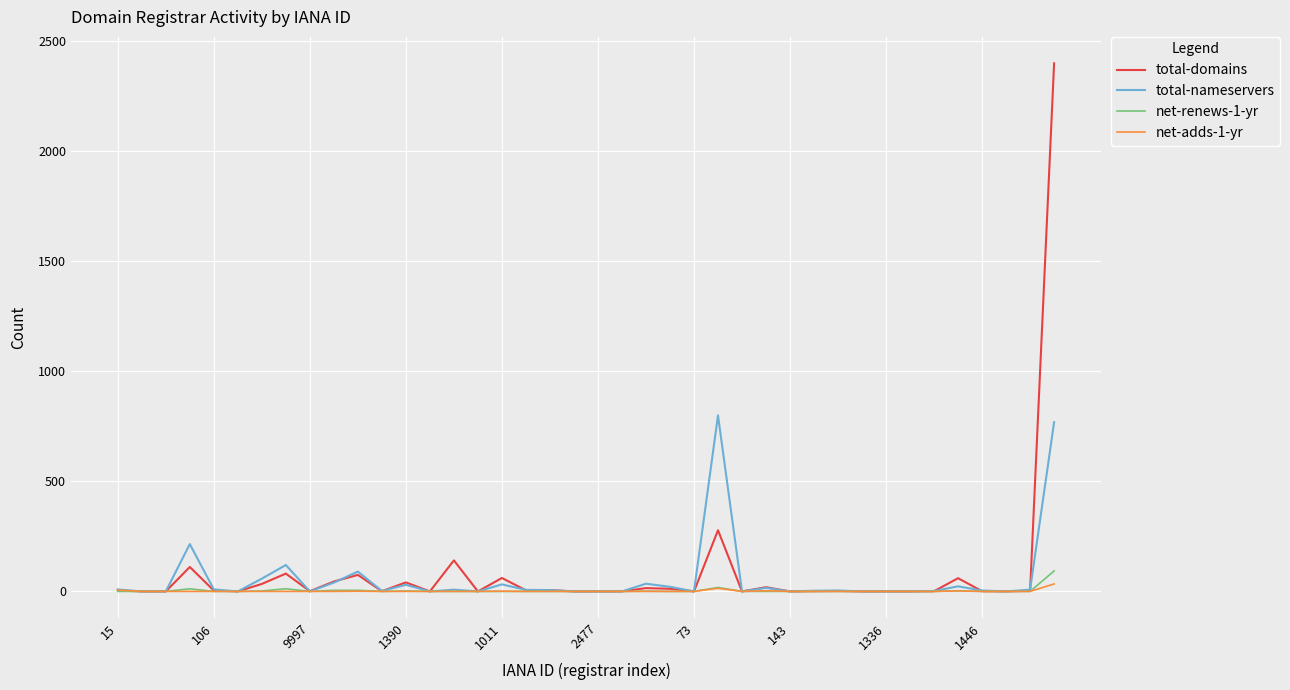

What is the maximum value shown in the chart?

2400